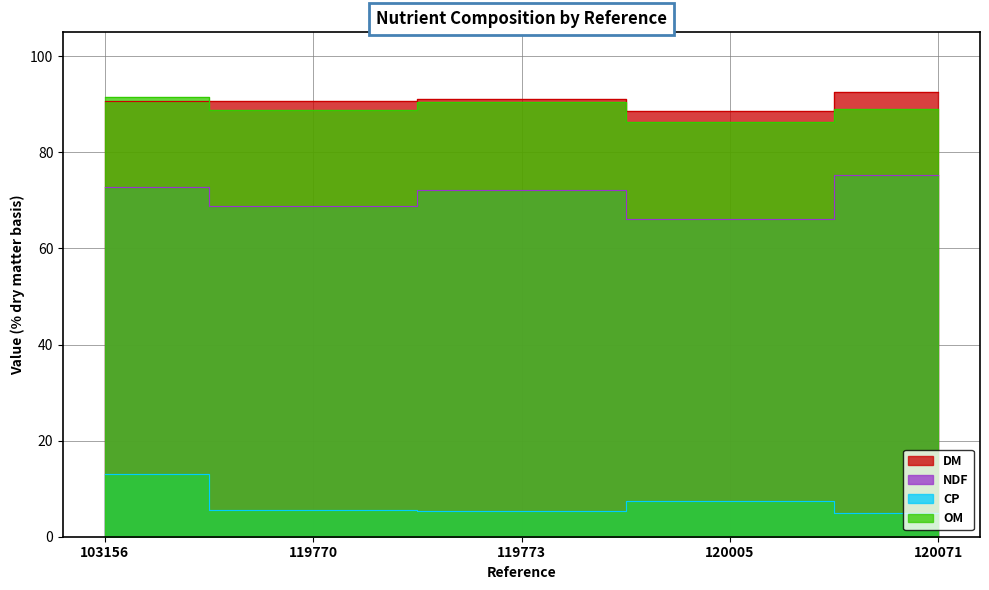

Which series has the widest spread of values?

NDF